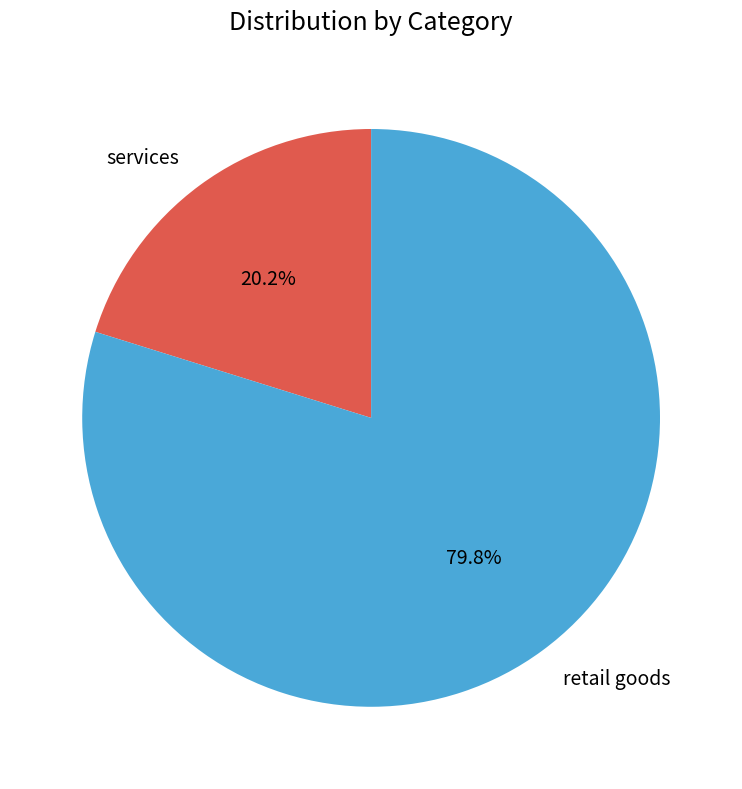

Approximately how many times larger is the value at services compared to retail goods?

0.3